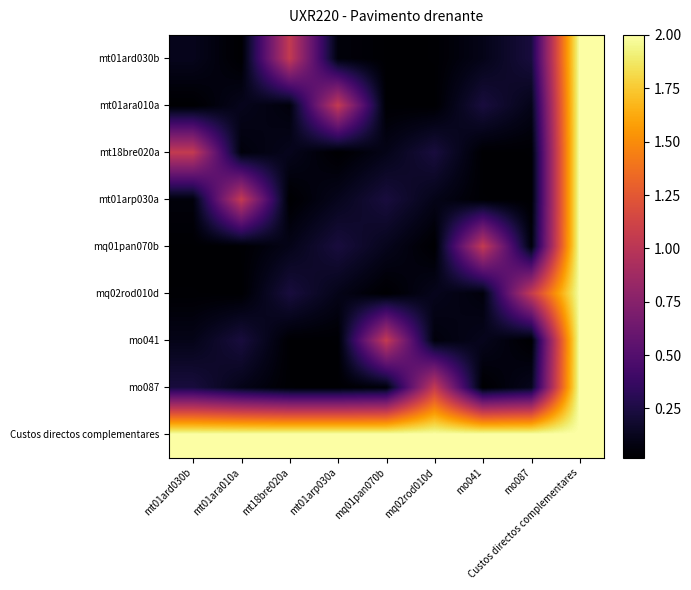

Between mt18bre020a and mo087, which is larger?

mt18bre020a